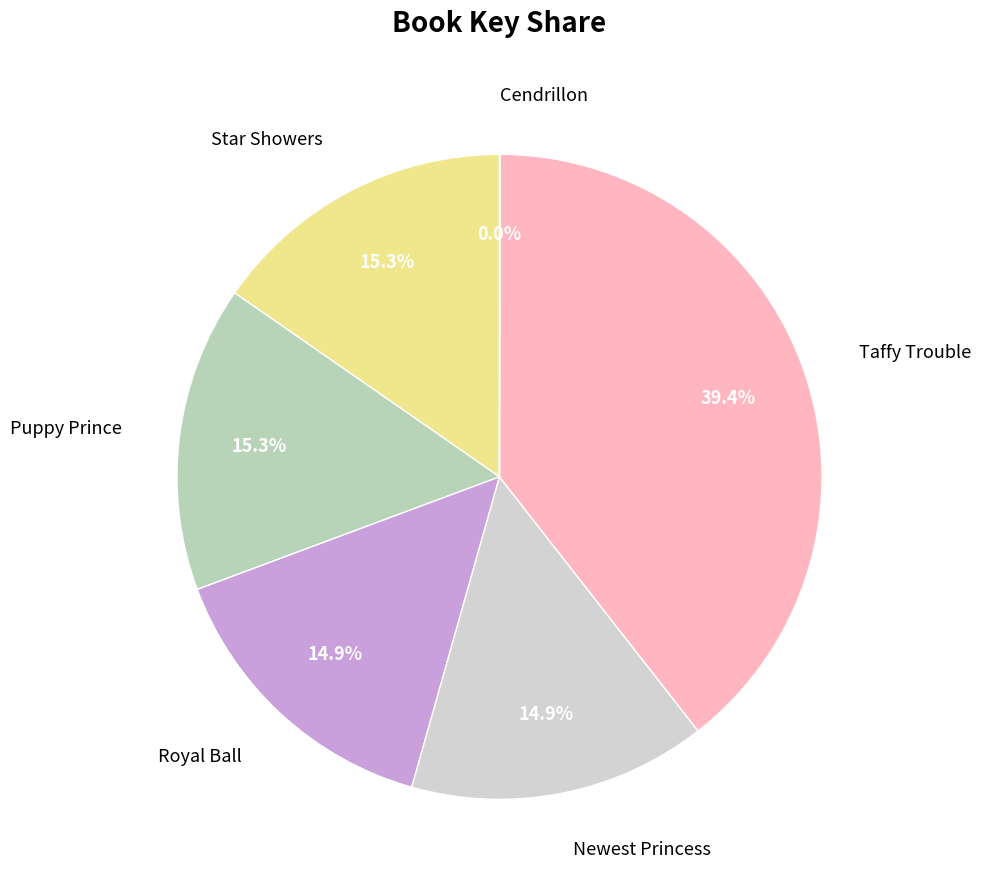

To the nearest percent, what is the difference between the largest and smallest slice percentages?

39%